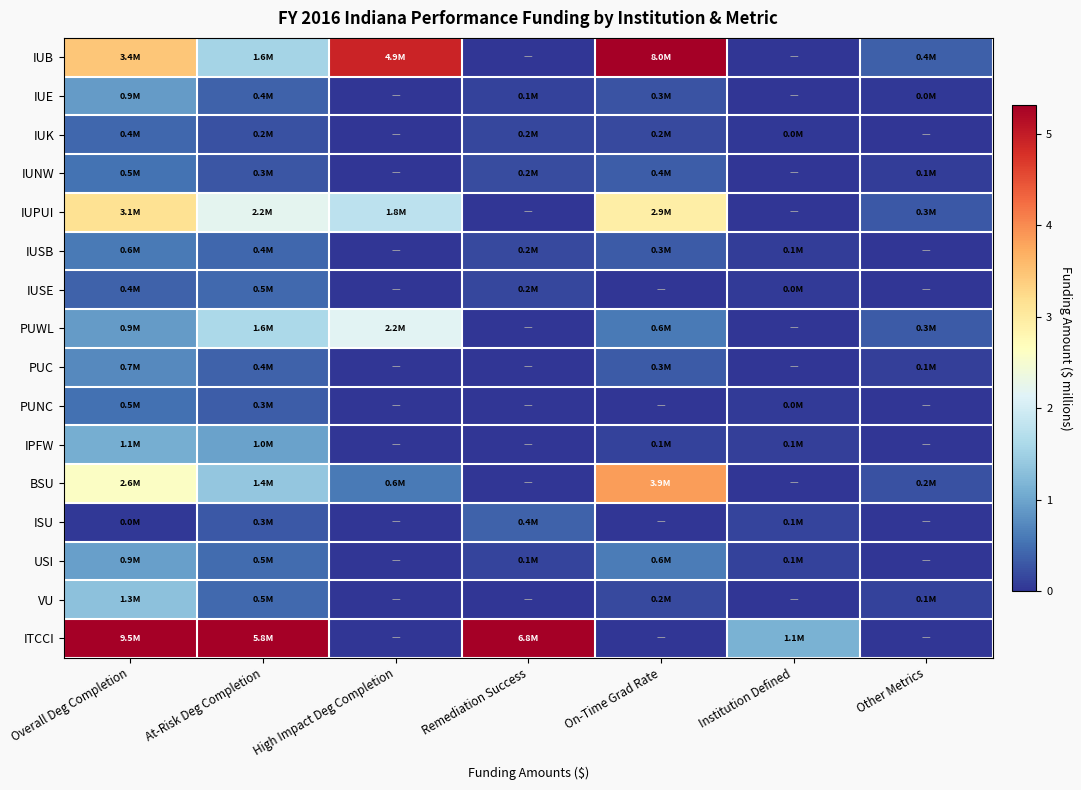

At which category is the sum across all series the highest?

Overall Deg Completion